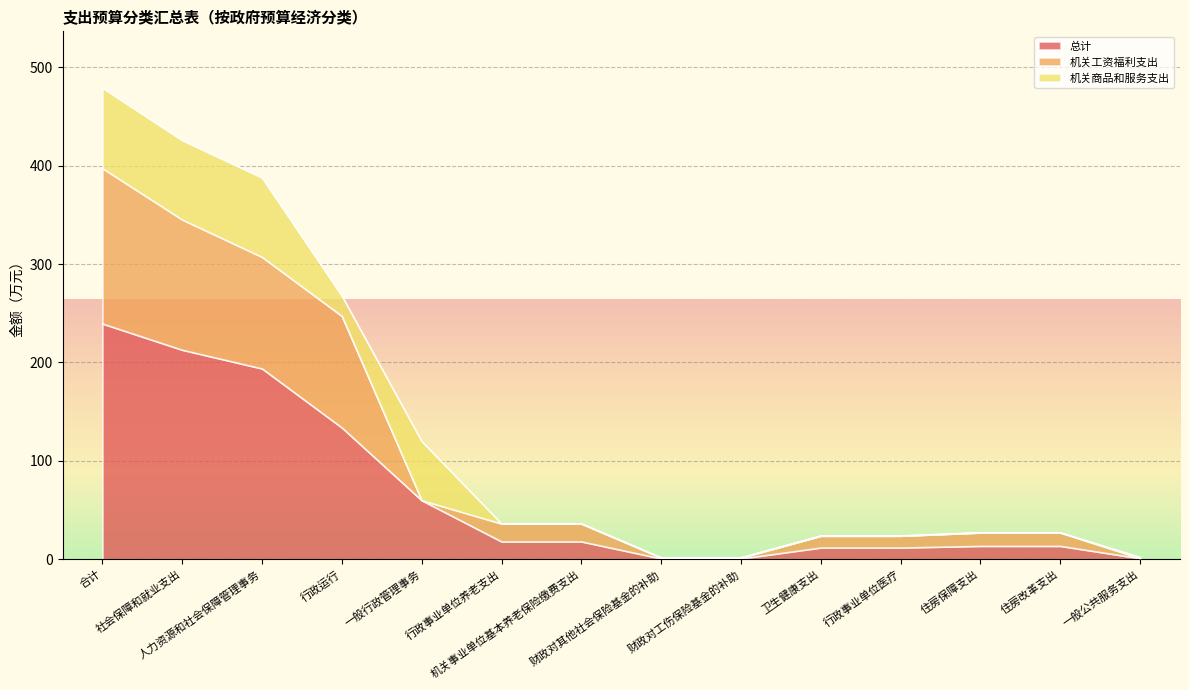

What is the label of the 14th point from the left?

一般公共服务支出